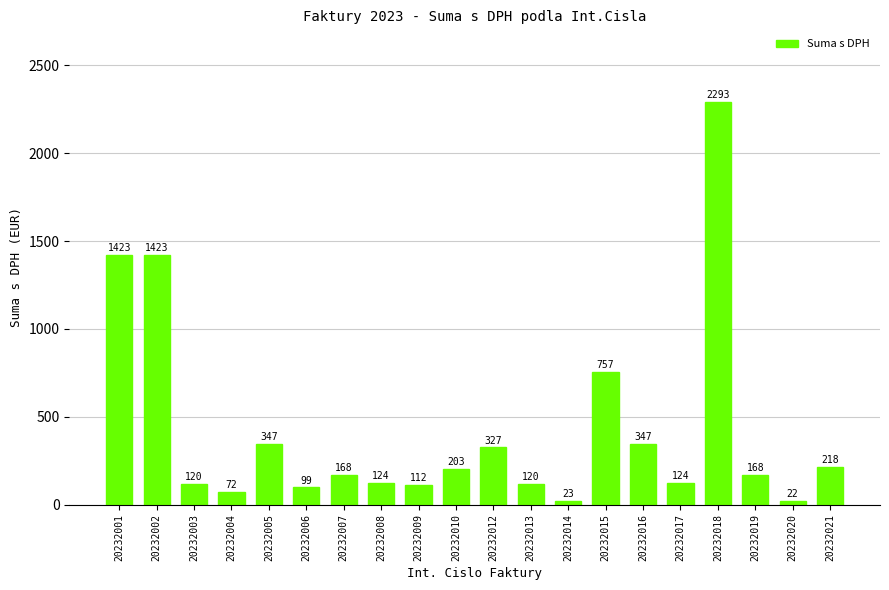

How many bars are there in total?

20